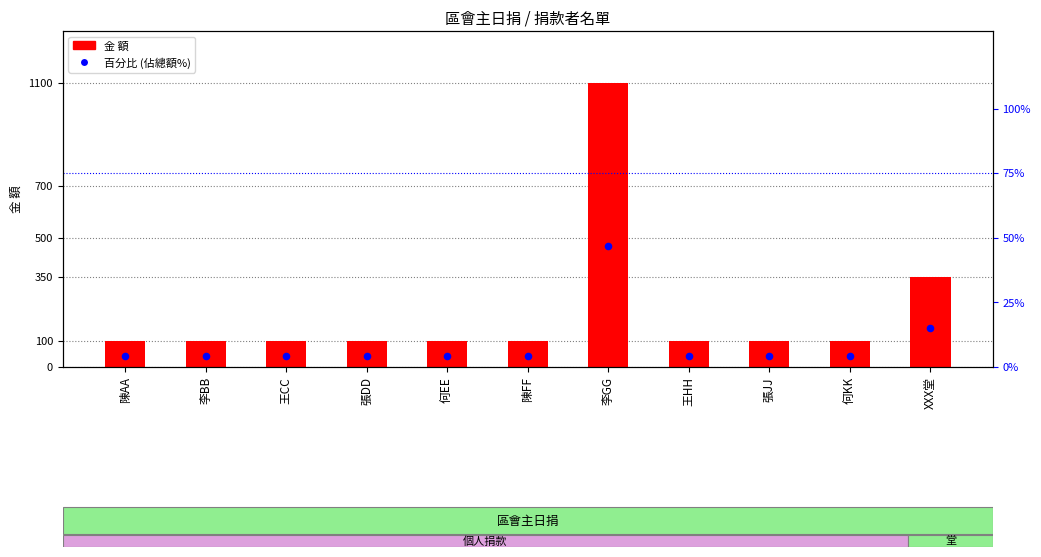

Which series has the largest Y range (max minus min)?

金 額